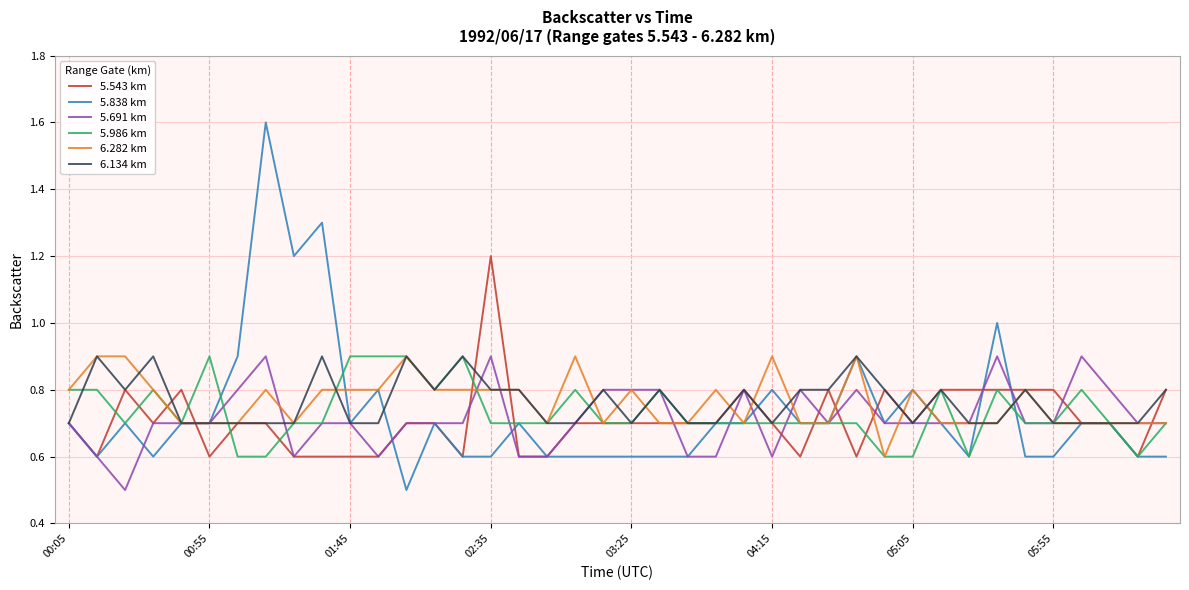

What is the highest value of the 6.282 km series?

0.9